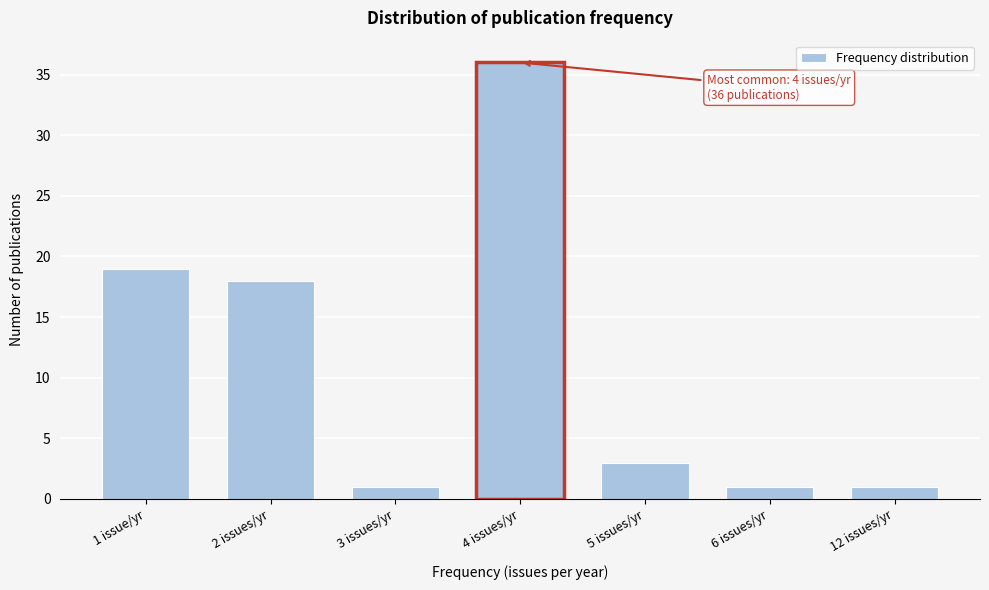

Reading left to right, what are all the values shown in this chart?

19	18	1	36	3	1	1